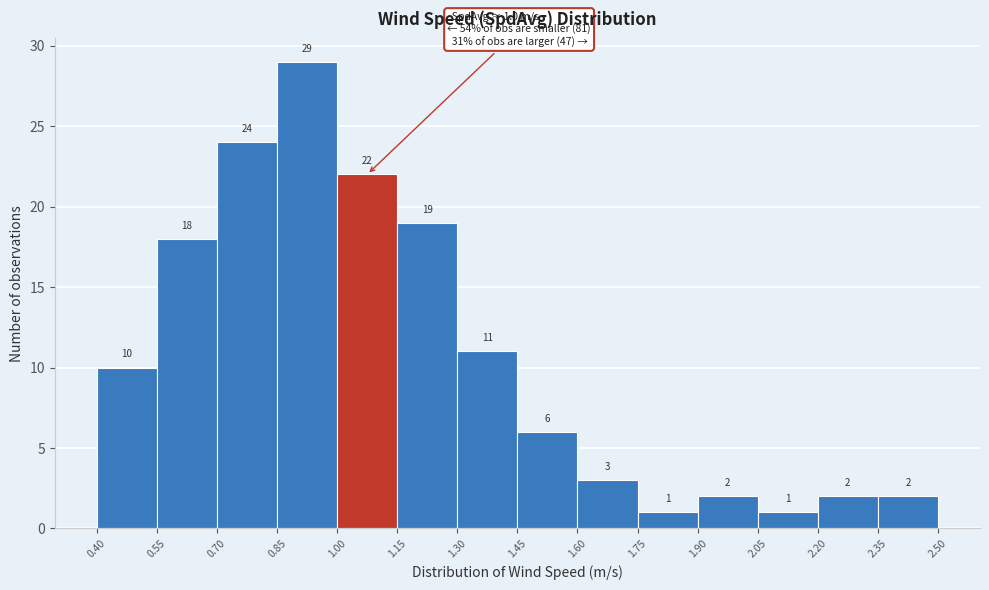

Reading left to right, list every bar in this chart as the range it spans on the x-axis followed by its height.

0.40 to 0.55: 10
0.55 to 0.70: 18
0.70 to 0.85: 24
0.85 to 1.00: 29
1.00 to 1.15: 22
1.15 to 1.30: 19
1.30 to 1.45: 11
1.45 to 1.60: 6
1.60 to 1.75: 3
1.75 to 1.90: 1
1.90 to 2.05: 2
2.05 to 2.20: 1
2.20 to 2.35: 2
2.35 to 2.50: 2